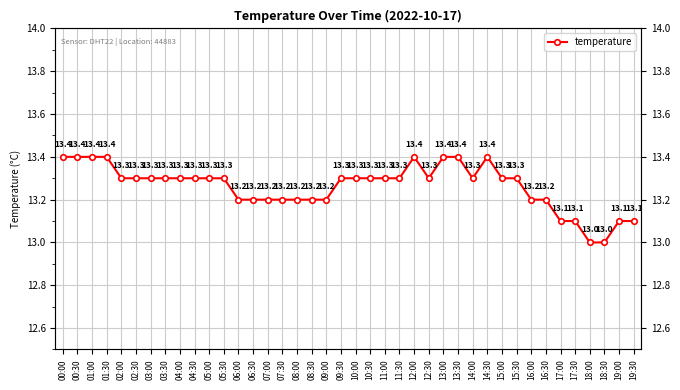

Where is the data nearest to the value 13?

18:00